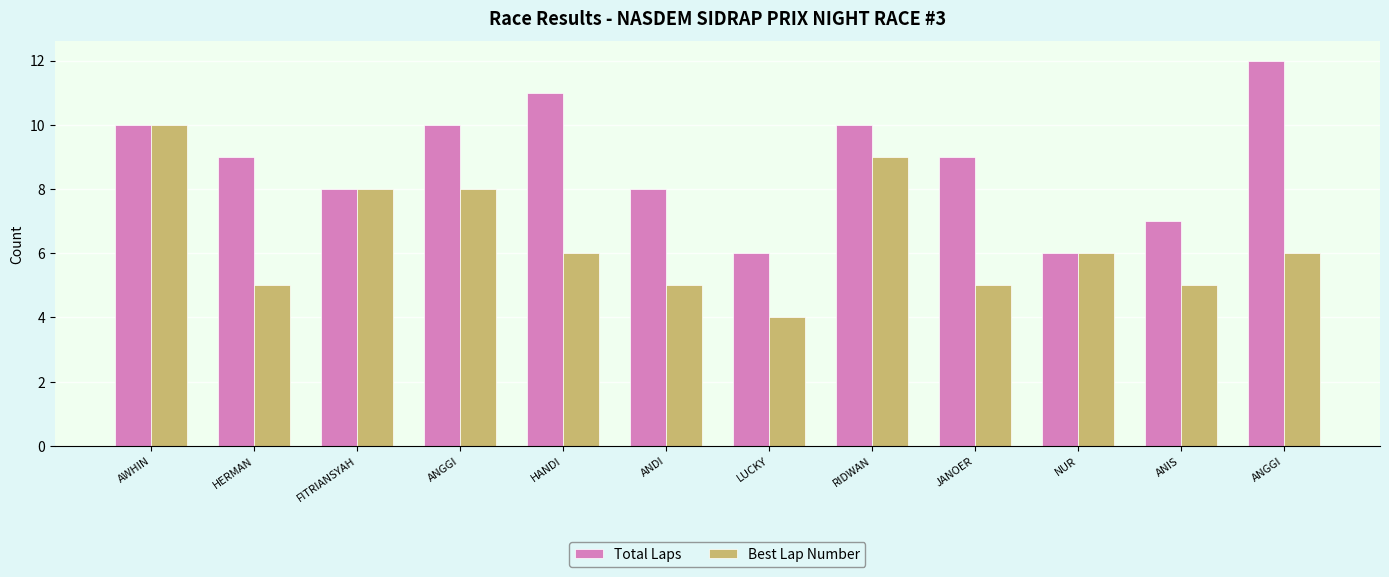

Does the chart contain any negative values?

No